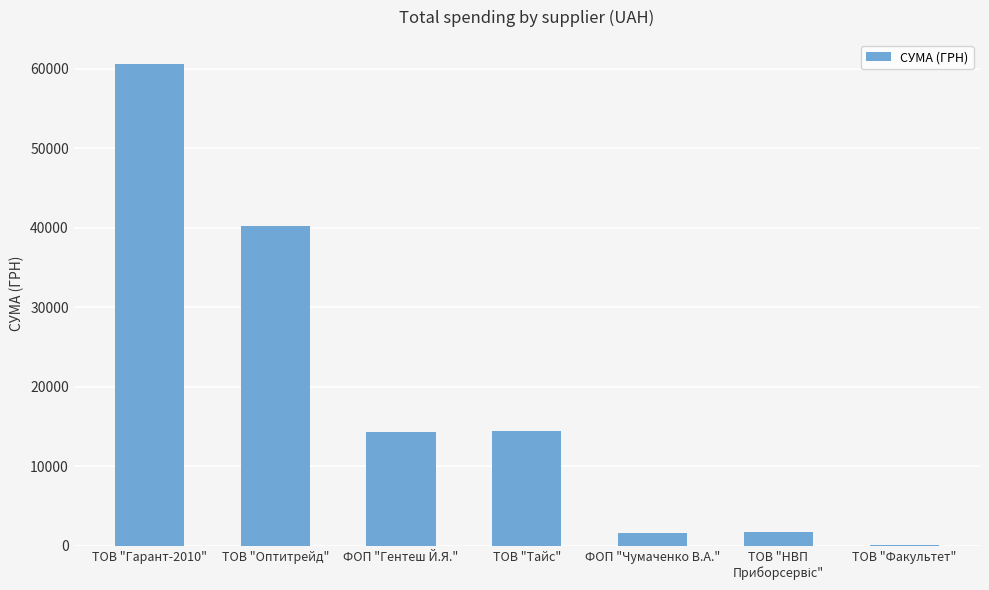

What is the greatest value displayed?

60626.5